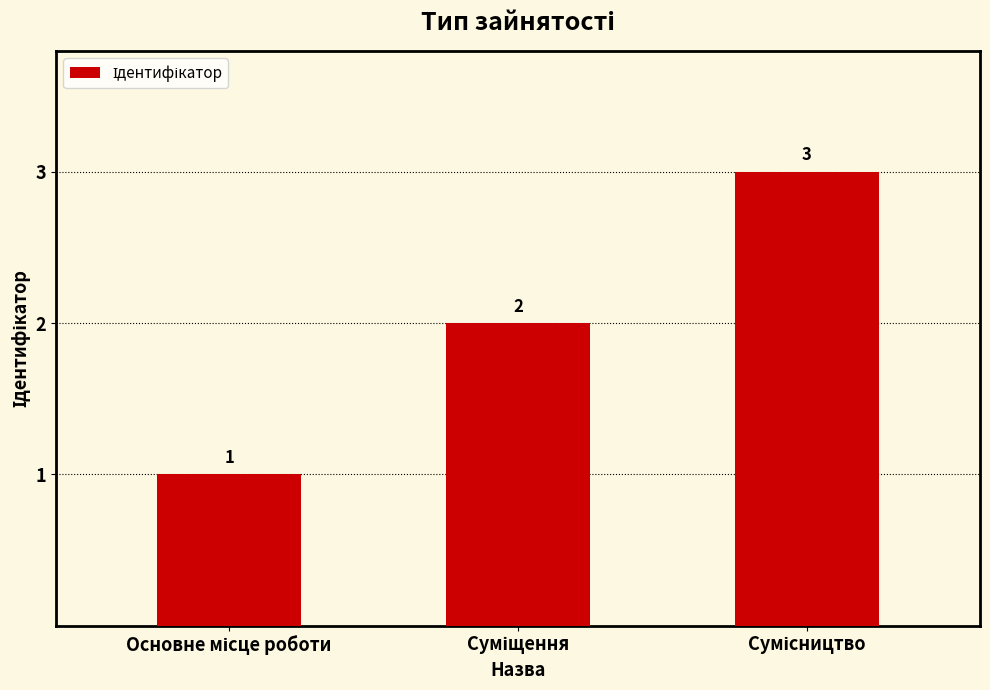

How many values are between 1 and 3?

3